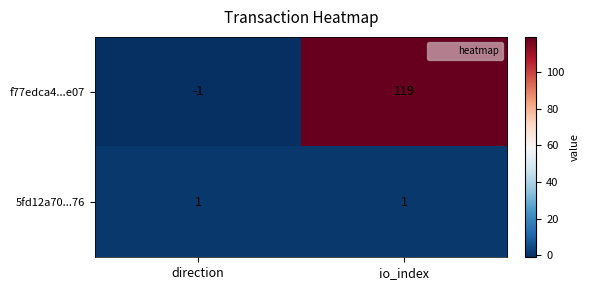

At which category is the sum across all series the highest?

io_index